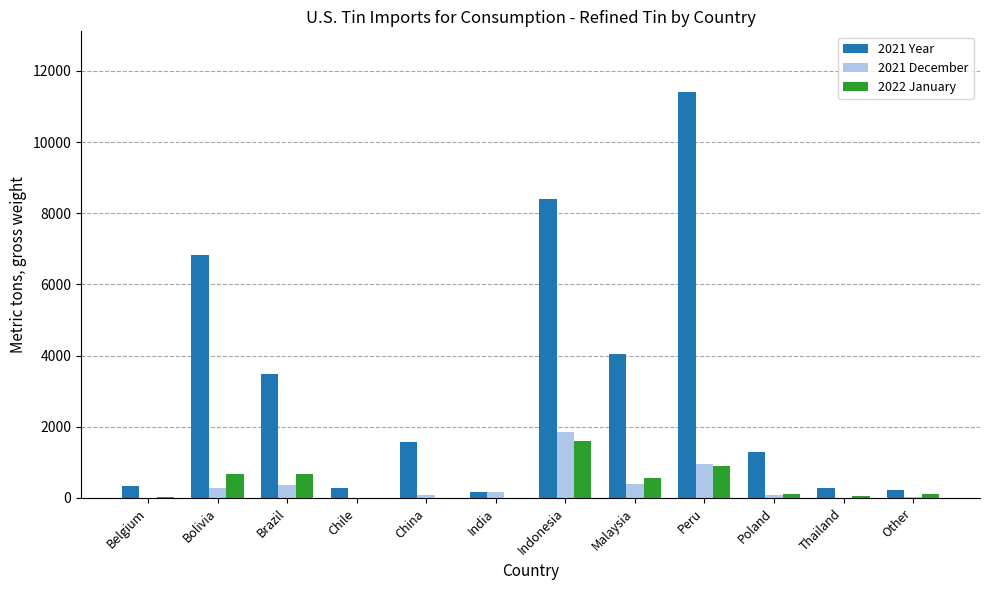

What are all the series names shown in the legend?

2021 Year, 2021 December, 2022 January